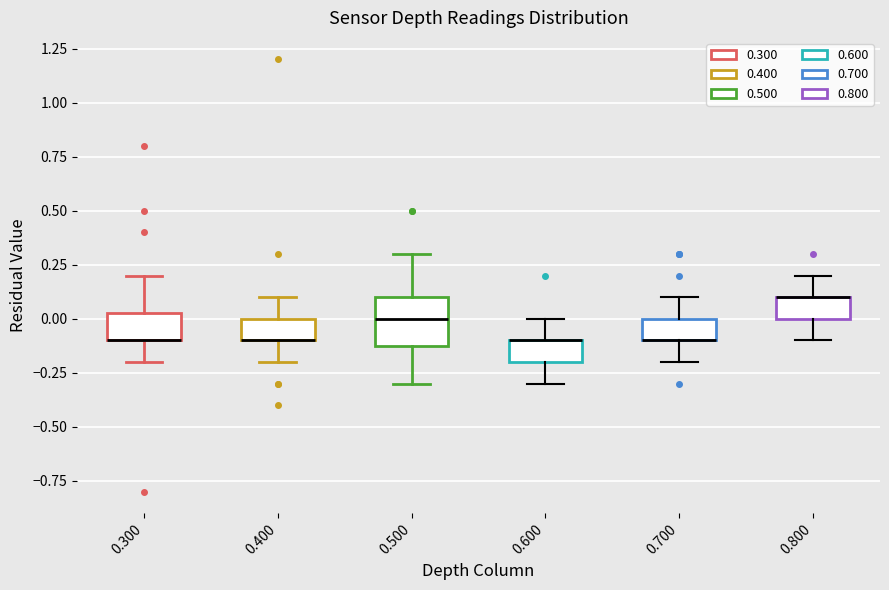

Reading left to right, read every box against the y-axis: the position of its median line, the range the box covers, and the ends of its whiskers. The values are not printed on the chart, so give them approximately, as read against the axis.

0.300: median -0.10 (drawn on the box's lower edge), box -0.10 to 0.05, whiskers -0.20 to 0.20
0.400: median -0.10 (drawn on the box's lower edge), box -0.10 to 0.00, whiskers -0.20 to 0.10
0.500: median 0.00, box -0.10 to 0.10, whiskers -0.30 to 0.30
0.600: median -0.10 (drawn on the box's upper edge), box -0.20 to -0.10, whiskers -0.30 to 0.00
0.700: median -0.10 (drawn on the box's lower edge), box -0.10 to 0.00, whiskers -0.20 to 0.10
0.800: median 0.10 (drawn on the box's upper edge), box 0.00 to 0.10, whiskers -0.10 to 0.20